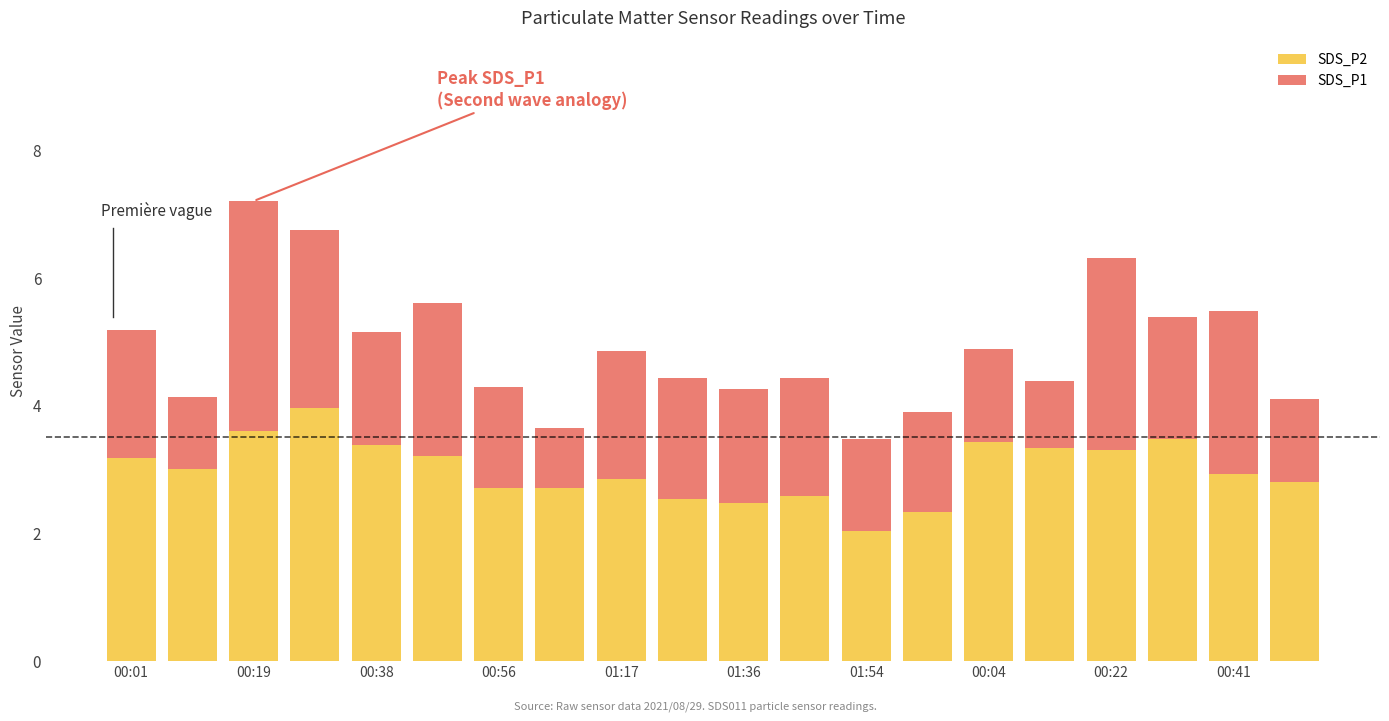

What is the difference between the second highest and minimum values in the SDS_P2 series?

1.6